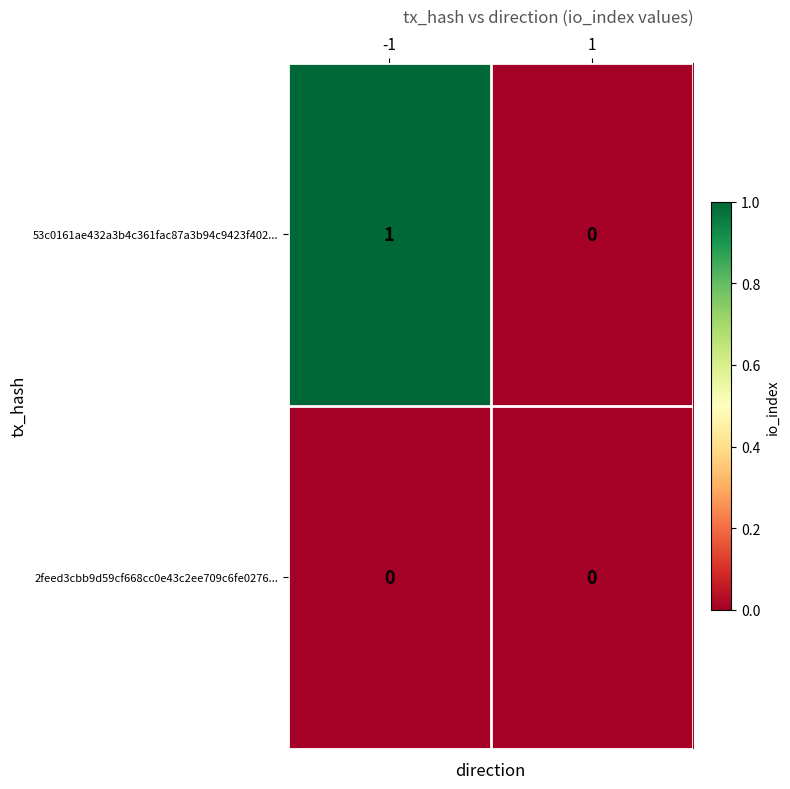

What is the difference between the highest and lowest values at -1?

1